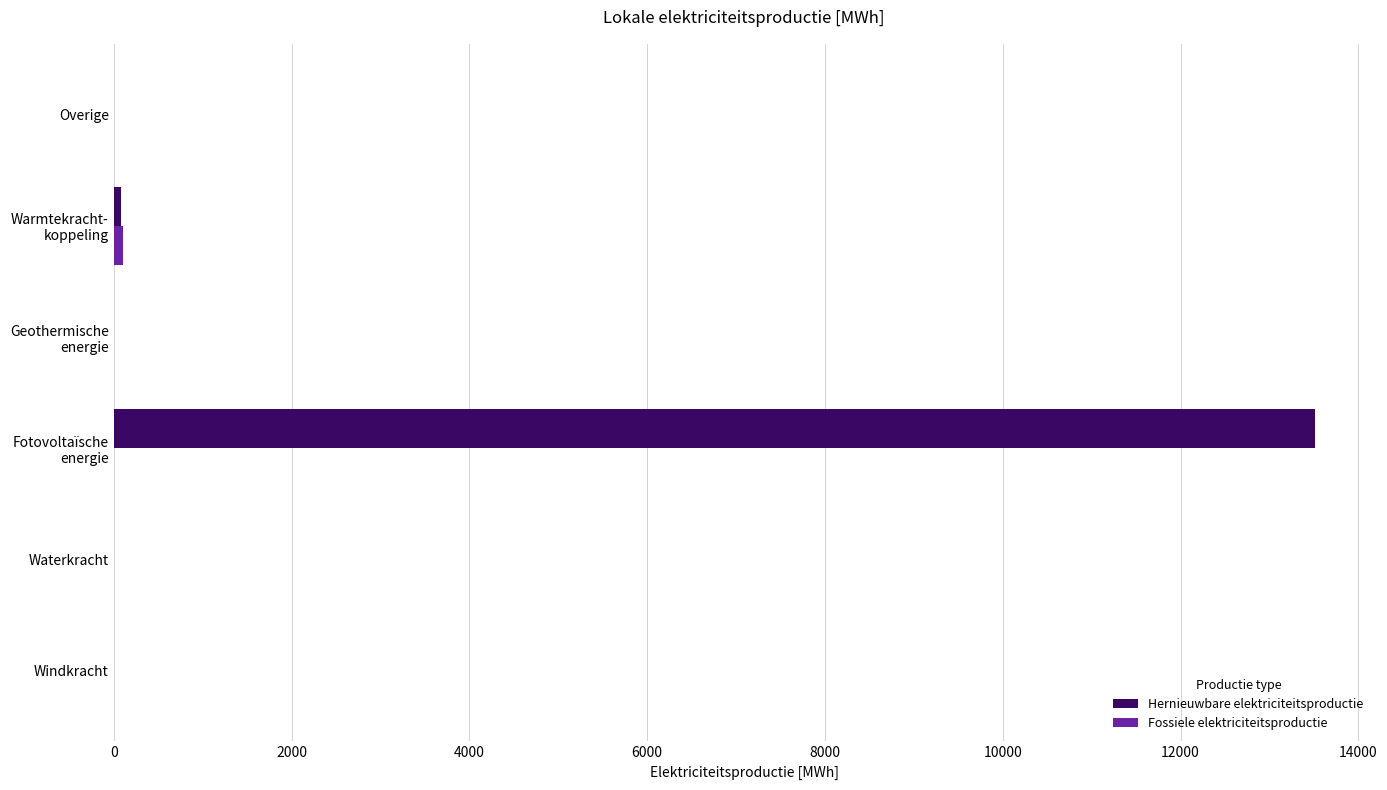

What is the maximum value shown in the chart?

13507.7